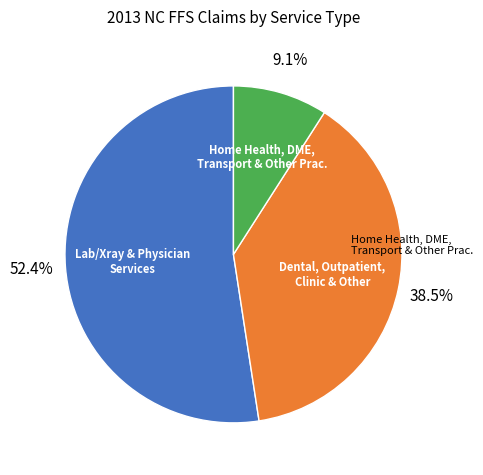

Is there a majority slice in this chart?

Yes